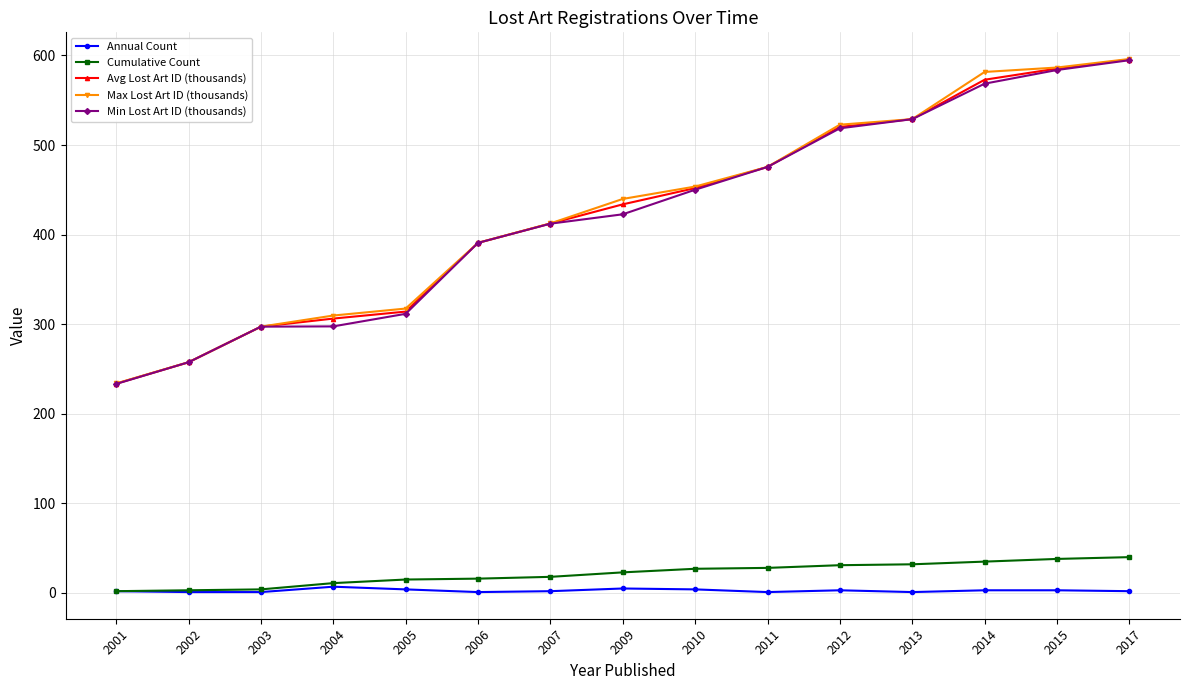

Is it true that Max Lost Art ID (thousands) equals 992.5 at 2014?

False